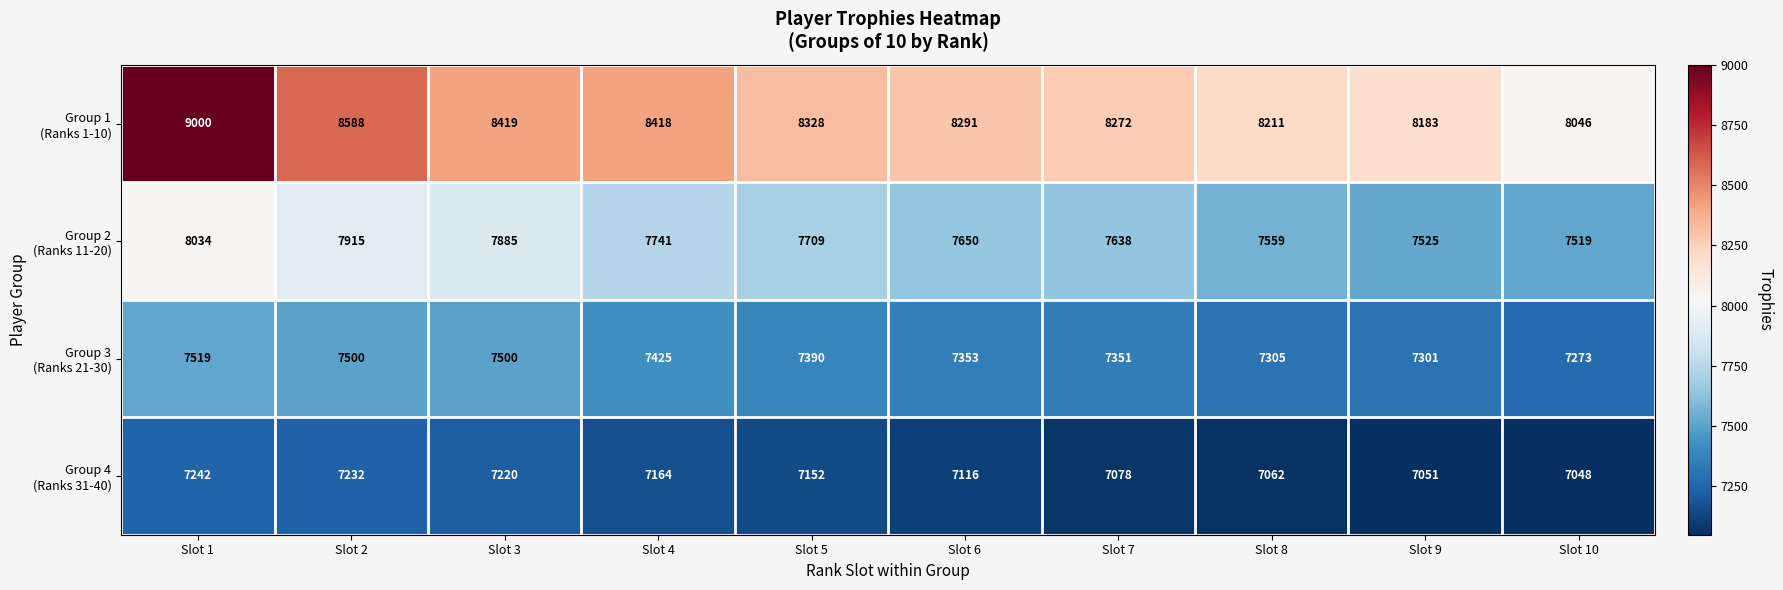

At how many categories does at least one series exceed 7787?

10